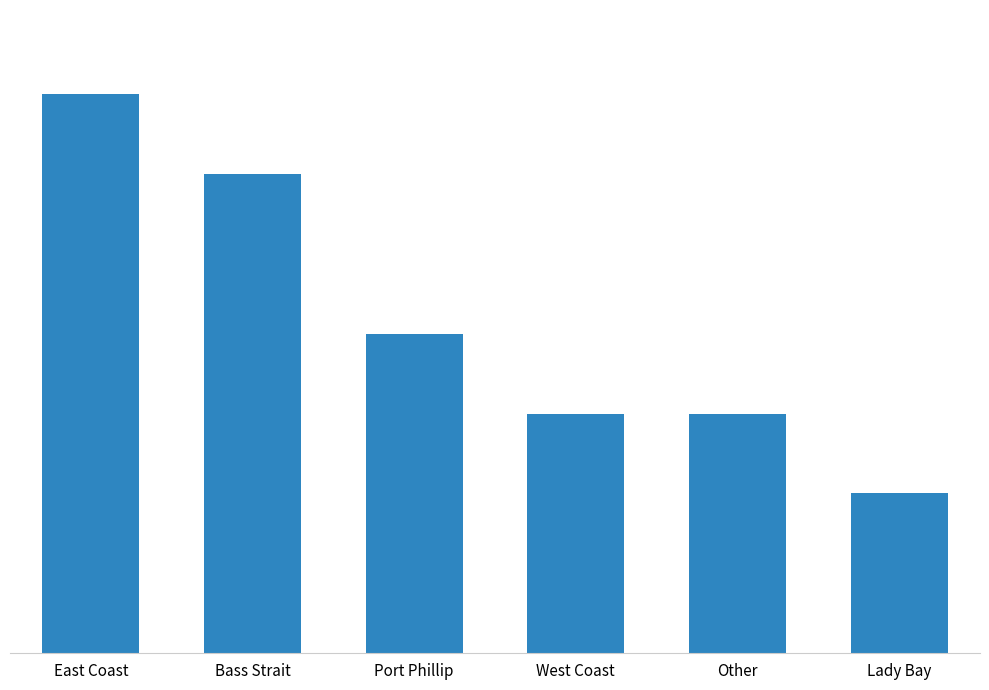

Are the bars horizontal?

No